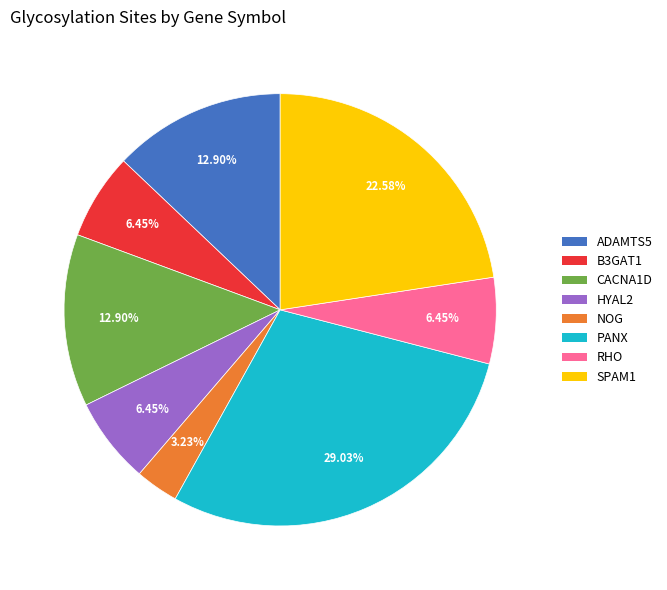

To the nearest percent, what percentage of the pie is PANX?

29%